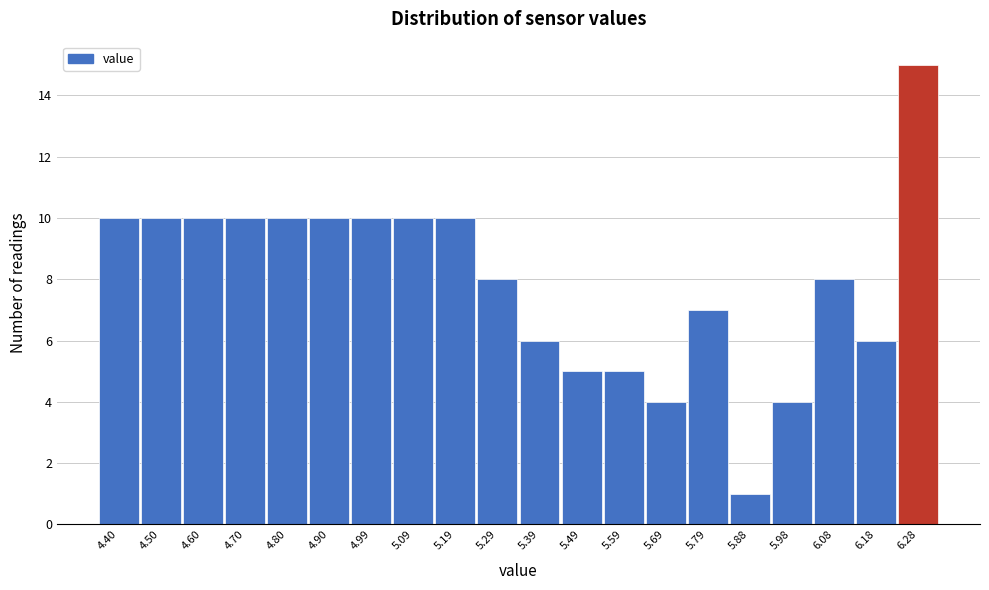

Reading right to left, extract all data points from this chart.

15	6	8	4	1	7	4	5	5	6	8	10	10	10	10	10	10	10	10	10